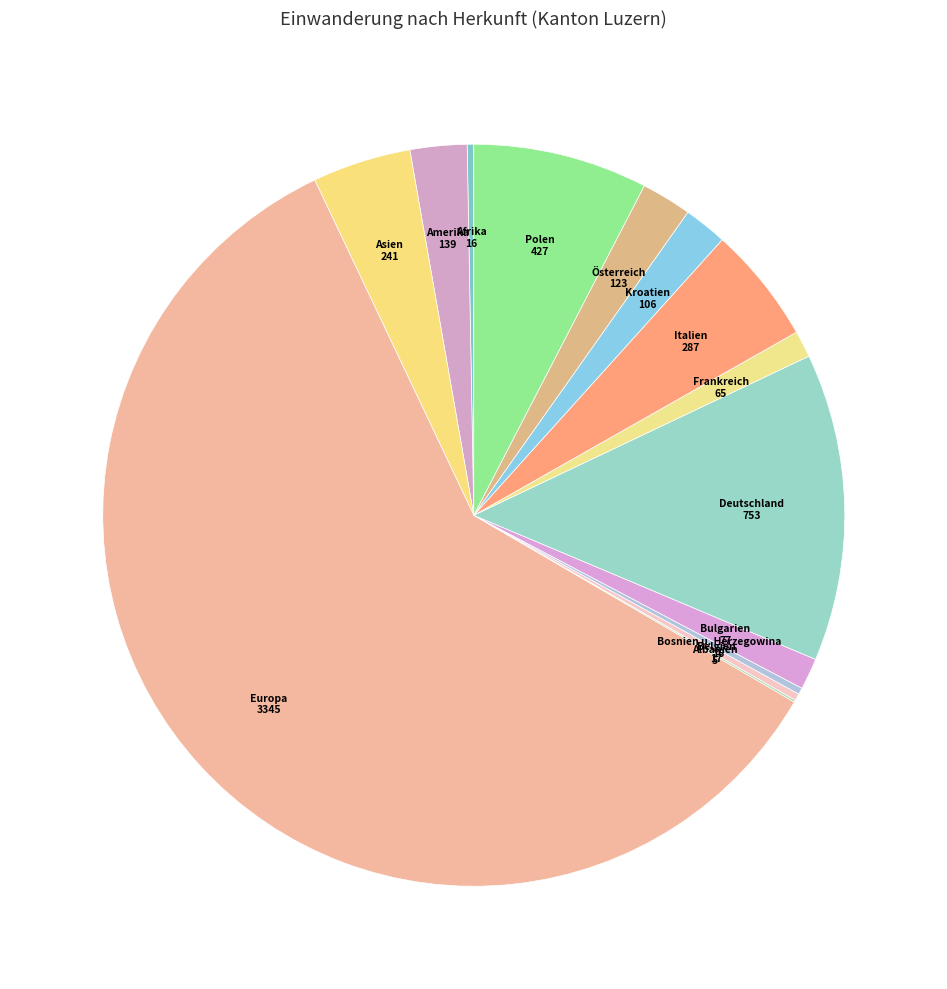

Which slice is the largest?

Europa